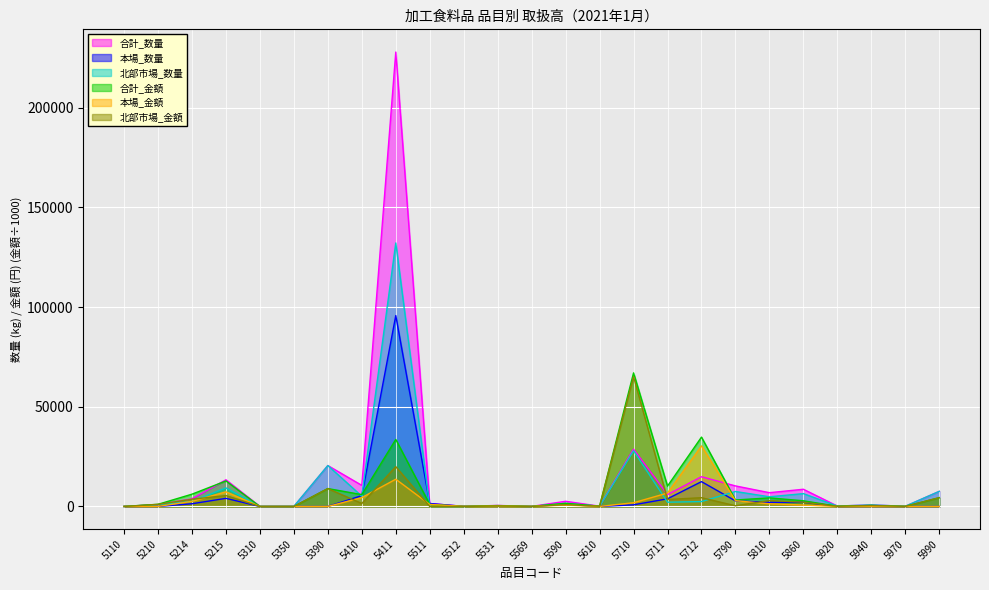

Where is 本場_金額 nearest to the value 15189?

5411